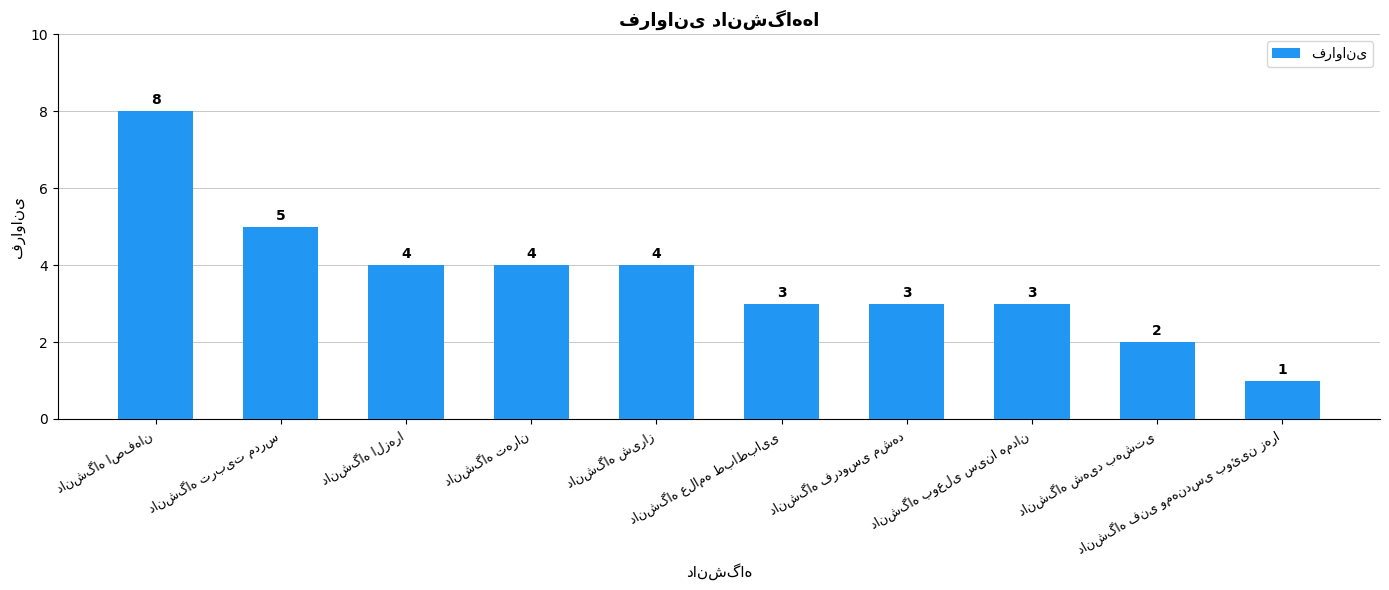

What is the average value?

4